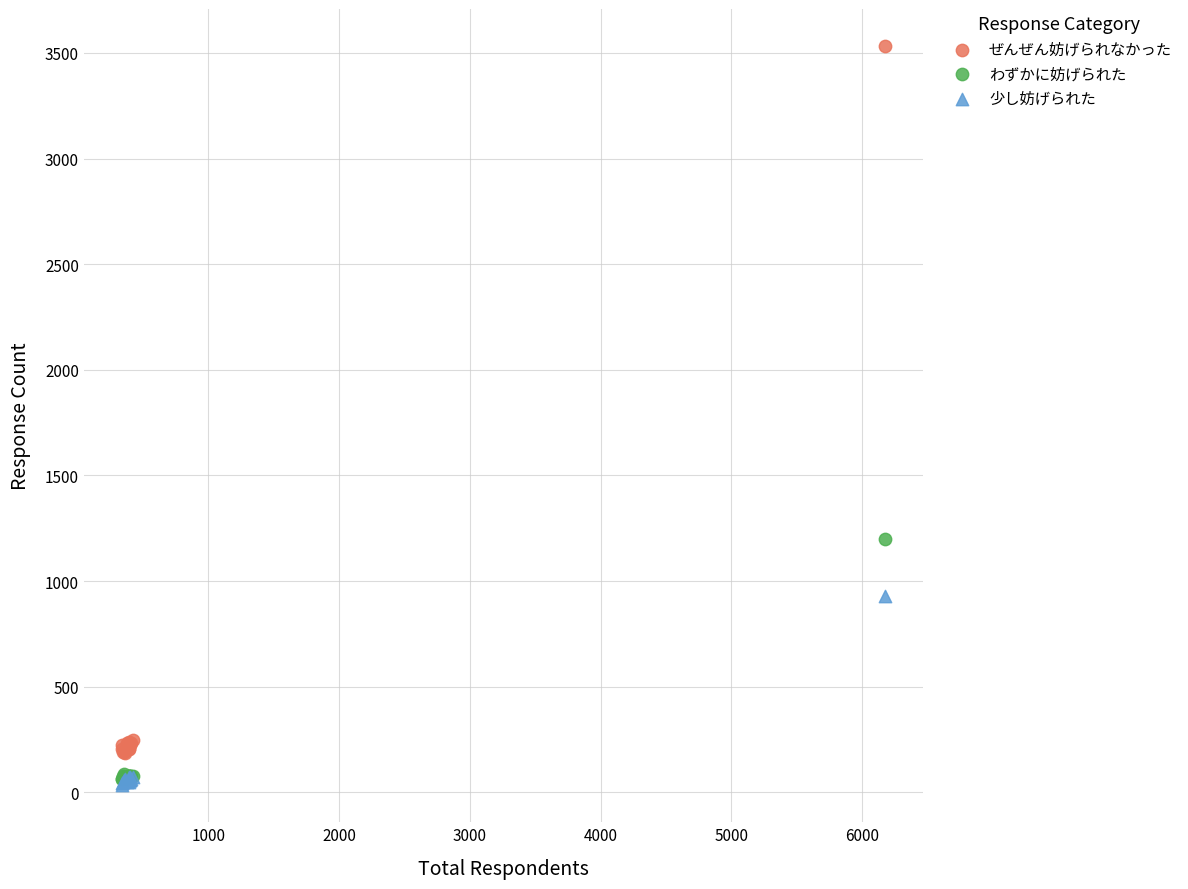

Across all series, what Y value is closest to 1783?

1199